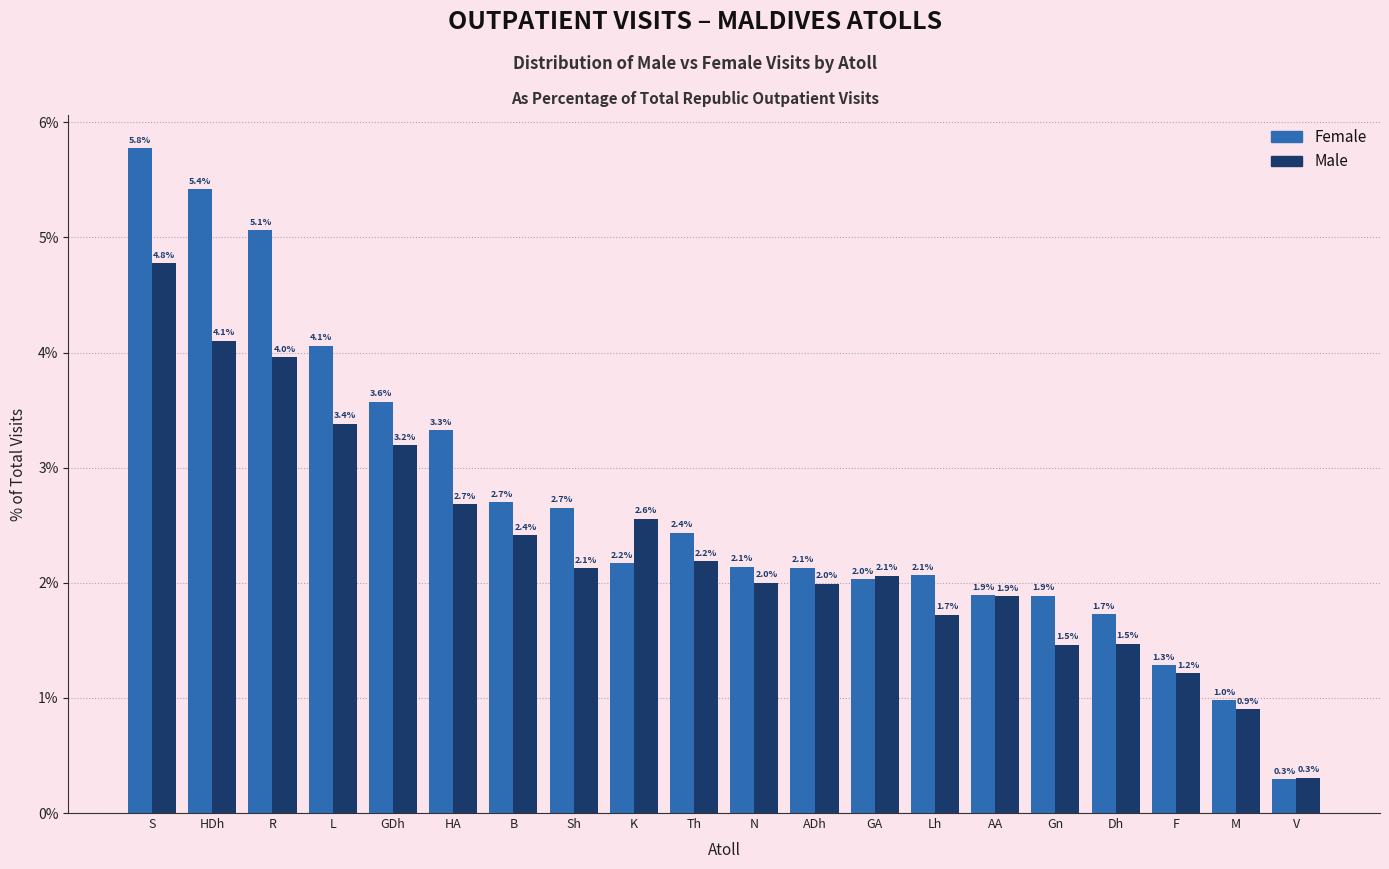

Reading right to left, transcribe all the data shown in this chart.

Female: V=0.3	M=1.0	F=1.3	Dh=1.7	Gn=1.9	AA=1.9	Lh=2.1	GA=2.0	ADh=2.1	N=2.1	Th=2.4	K=2.2	Sh=2.7	B=2.7	HA=3.3	GDh=3.6	L=4.1	R=5.1	HDh=5.4	S=5.8
Male: V=0.3	M=0.9	F=1.2	Dh=1.5	Gn=1.5	AA=1.9	Lh=1.7	GA=2.1	ADh=2.0	N=2.0	Th=2.2	K=2.6	Sh=2.1	B=2.4	HA=2.7	GDh=3.2	L=3.4	R=4.0	HDh=4.1	S=4.8